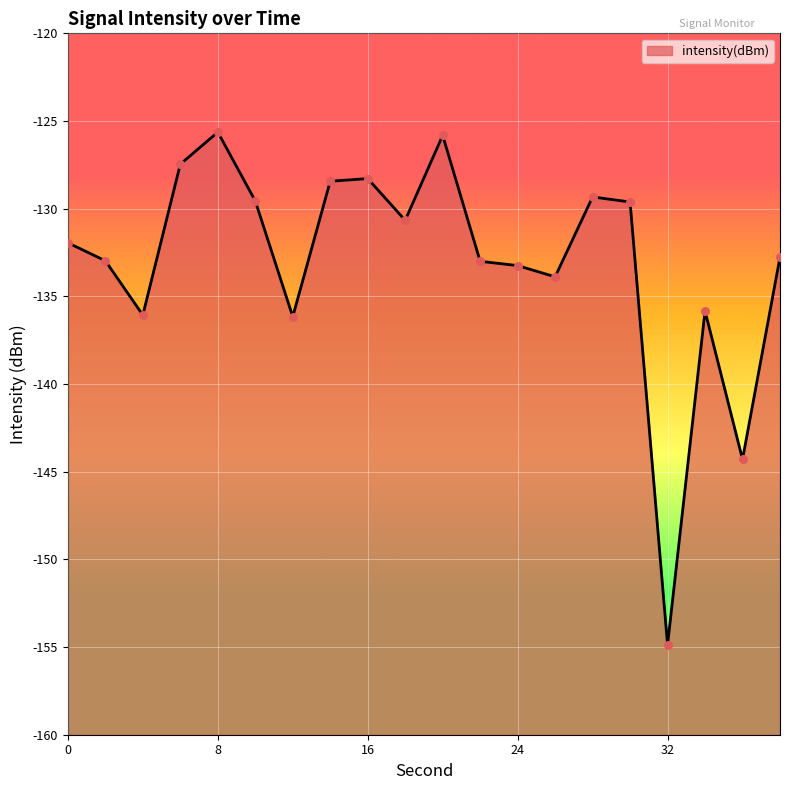

Which has a higher value, 16 or 10?

16